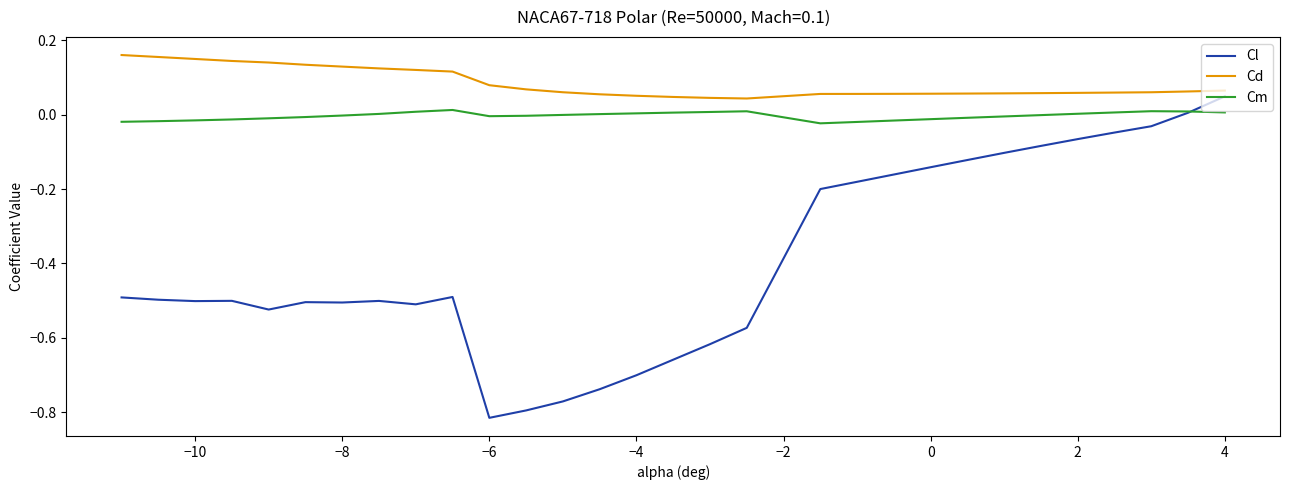

True or false: Cd and Cm intersect in this chart.

False